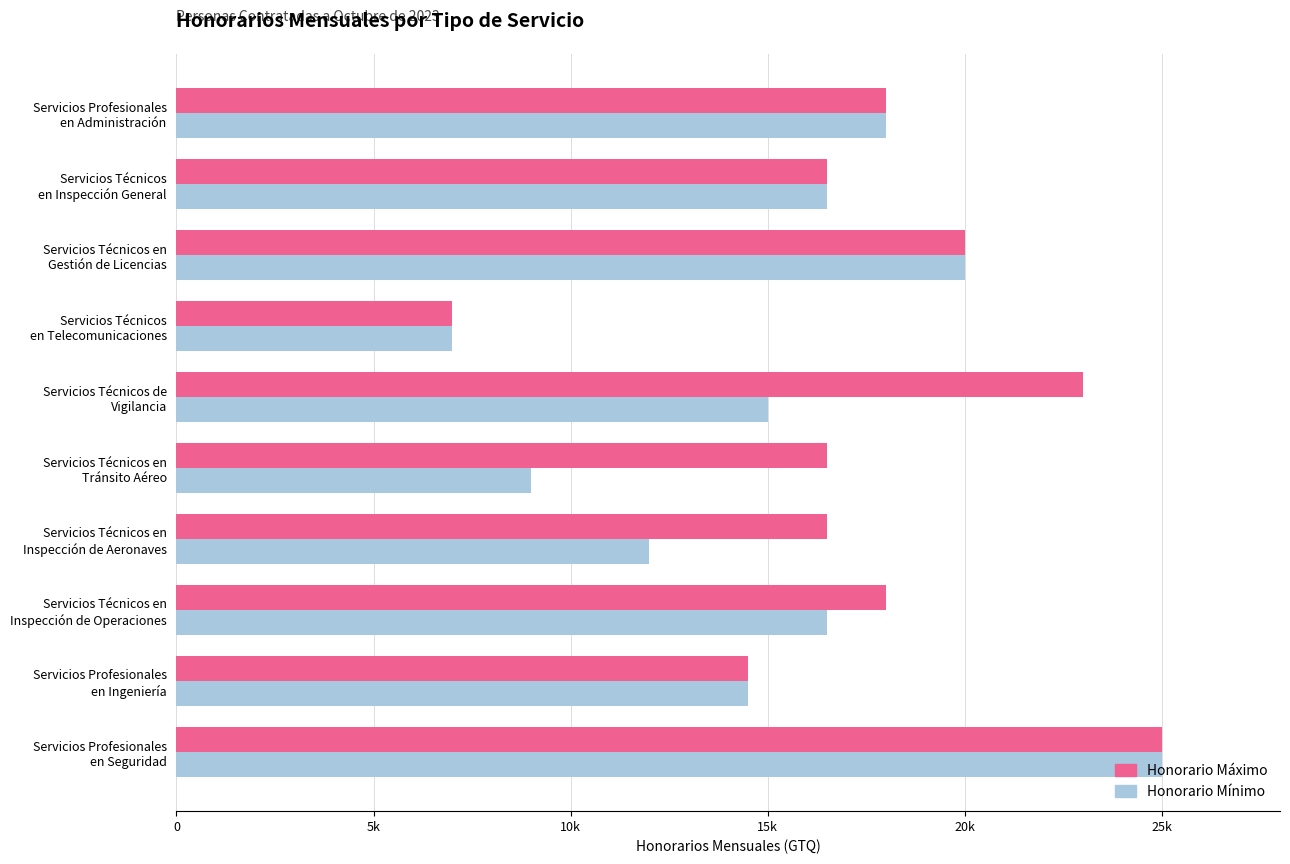

Which category has the lowest value across all series?

Servicios Técnicos
en Telecomunicaciones